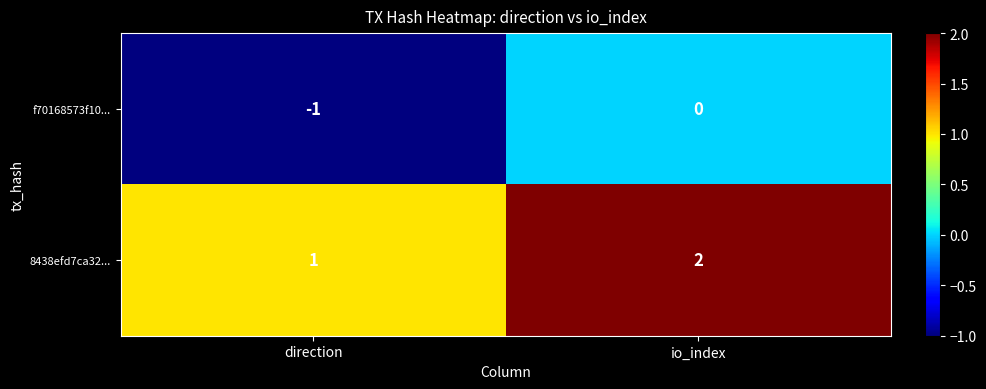

What is the greatest value displayed?

2